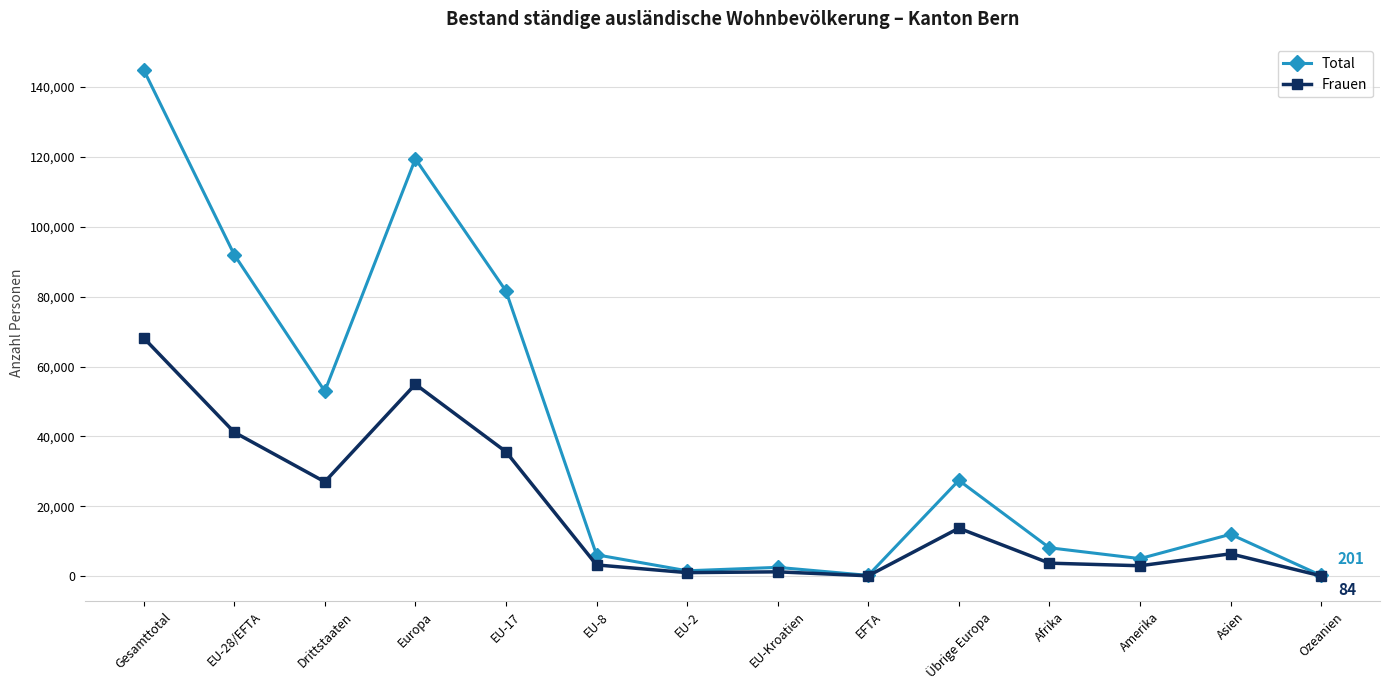

What is the difference between the second highest and minimum values in the Total series?

119227